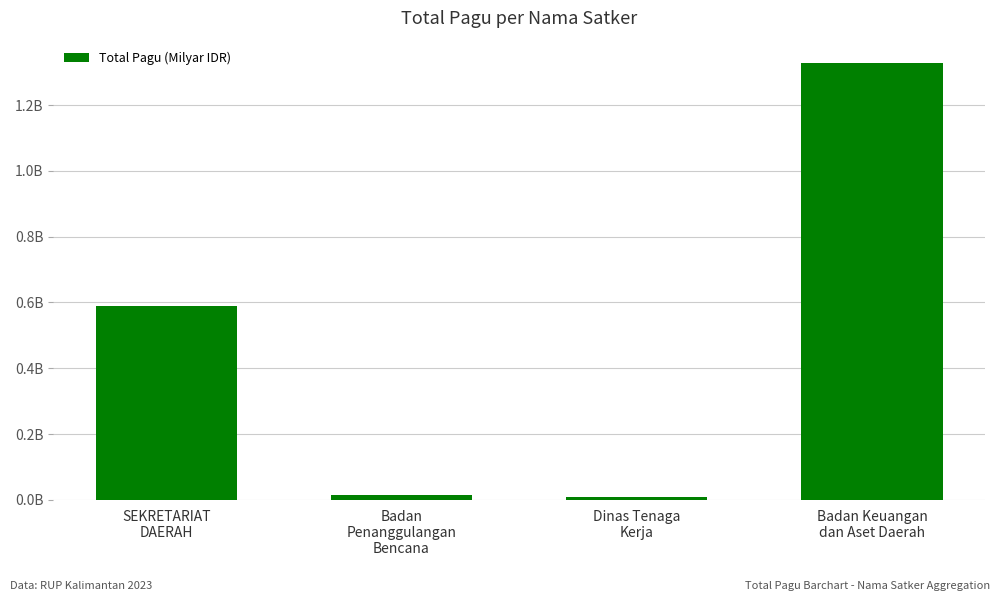

What is the difference between the second highest and minimum values?

0.6